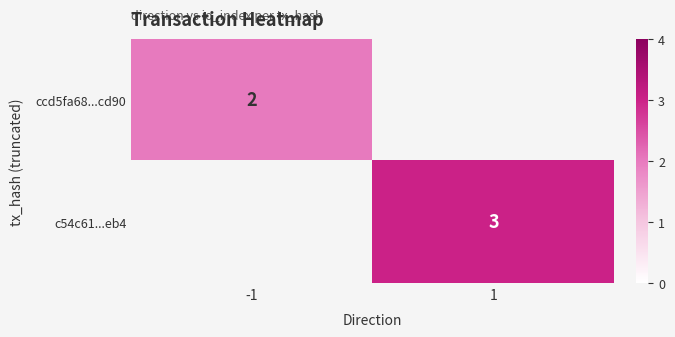

Is the value of ccd5fa68...cd90 at -1 greater than the value of c54c61...eb4 at 1?

No